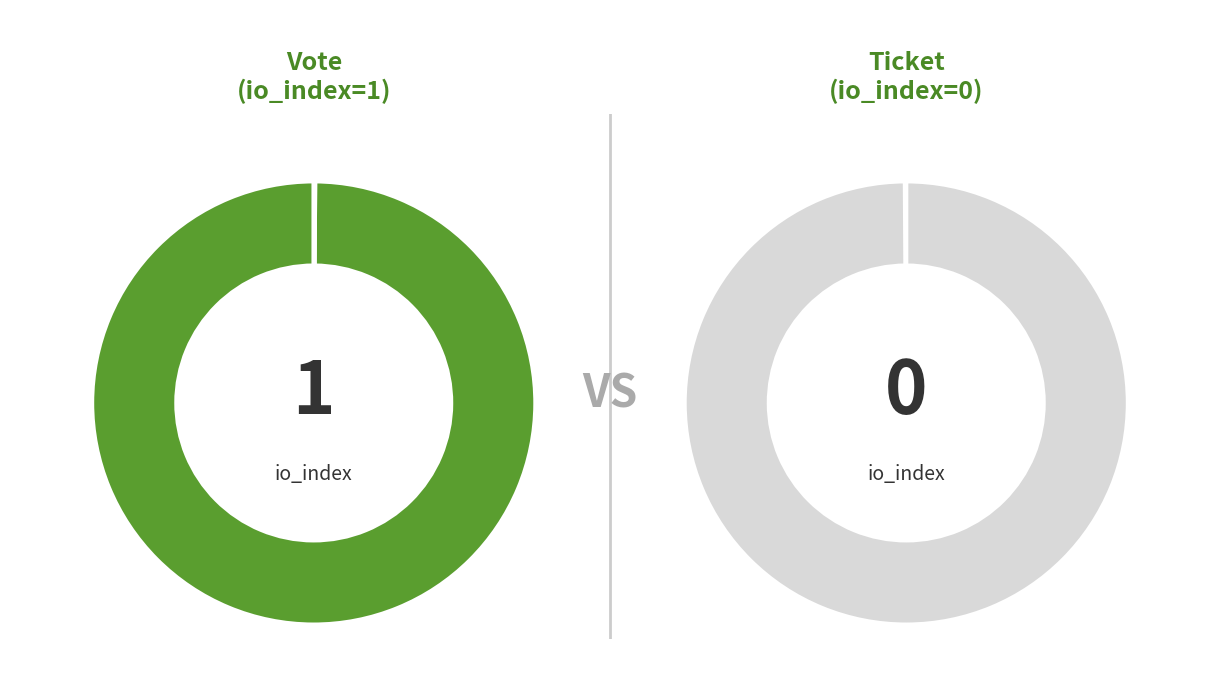

Which slice is the largest?

io_index=1 (Vote)